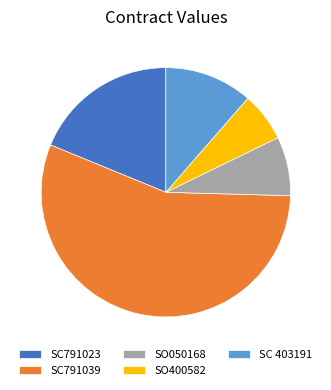

True or false: SC791023 accounts for 19% of the total.

True